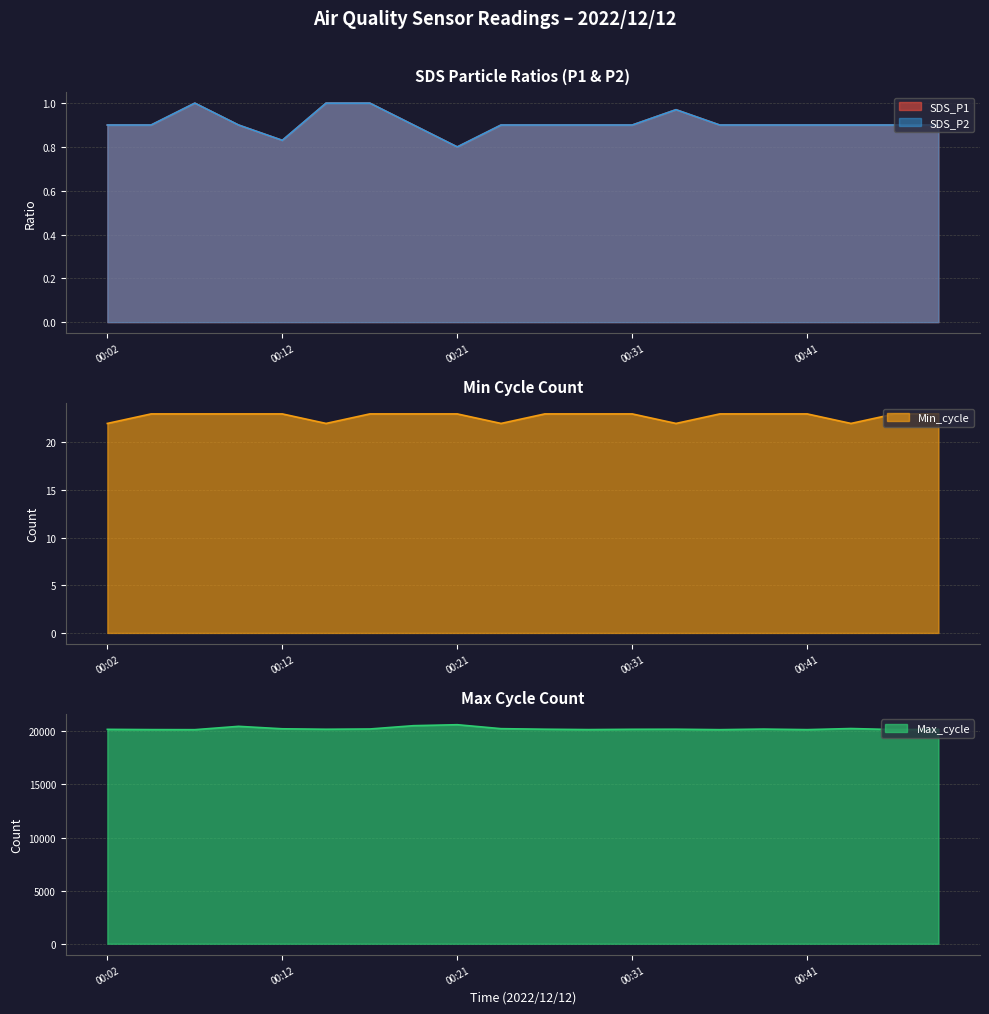

How many interior local peaks does the SDS_P2 series have?

2